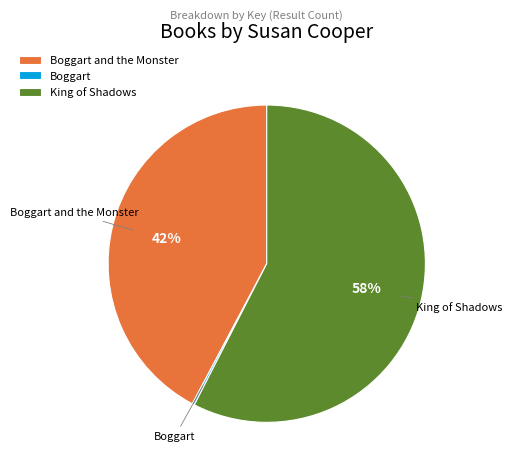

True or false: King of Shadows accounts for 58% of the total.

True